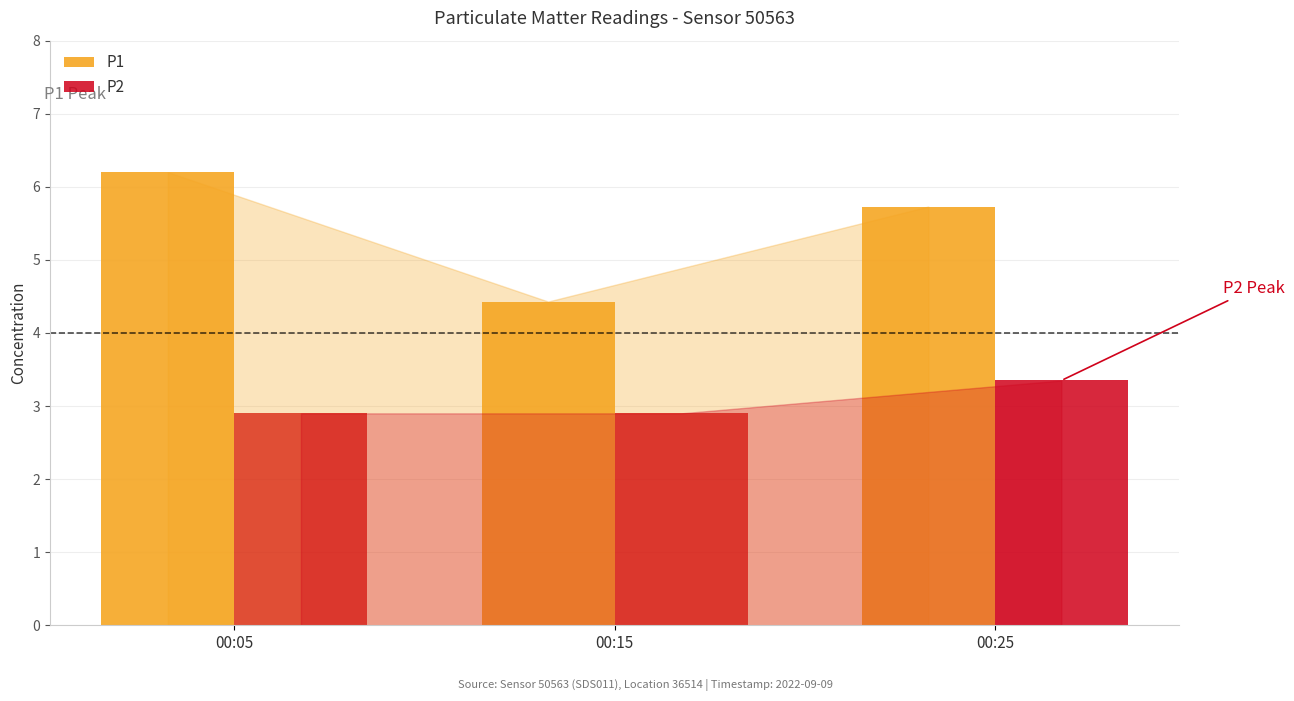

Which series has the largest total across all categories?

P1